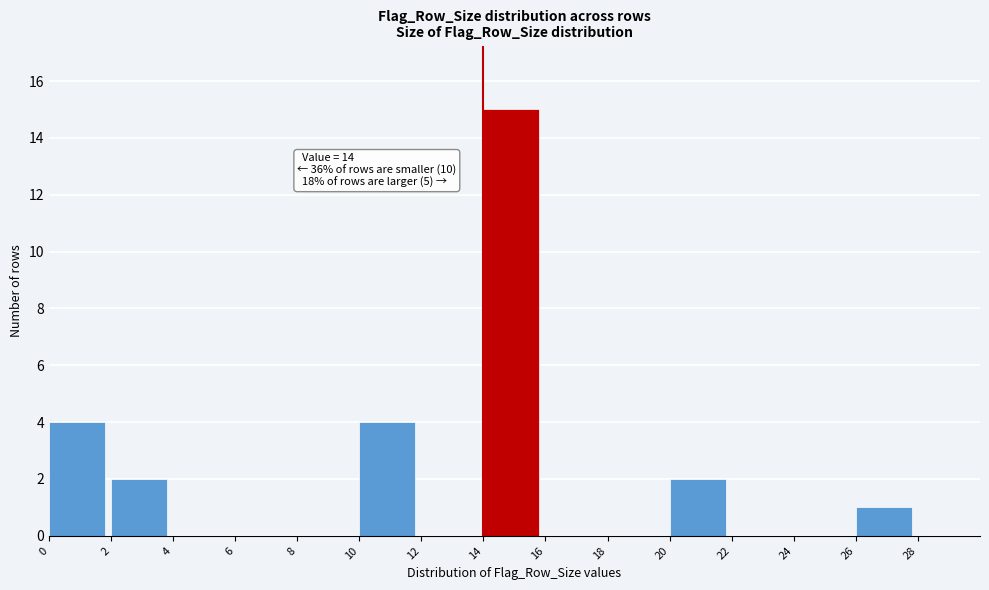

Over which range of the x-axis is the bar tallest?

14 to 16